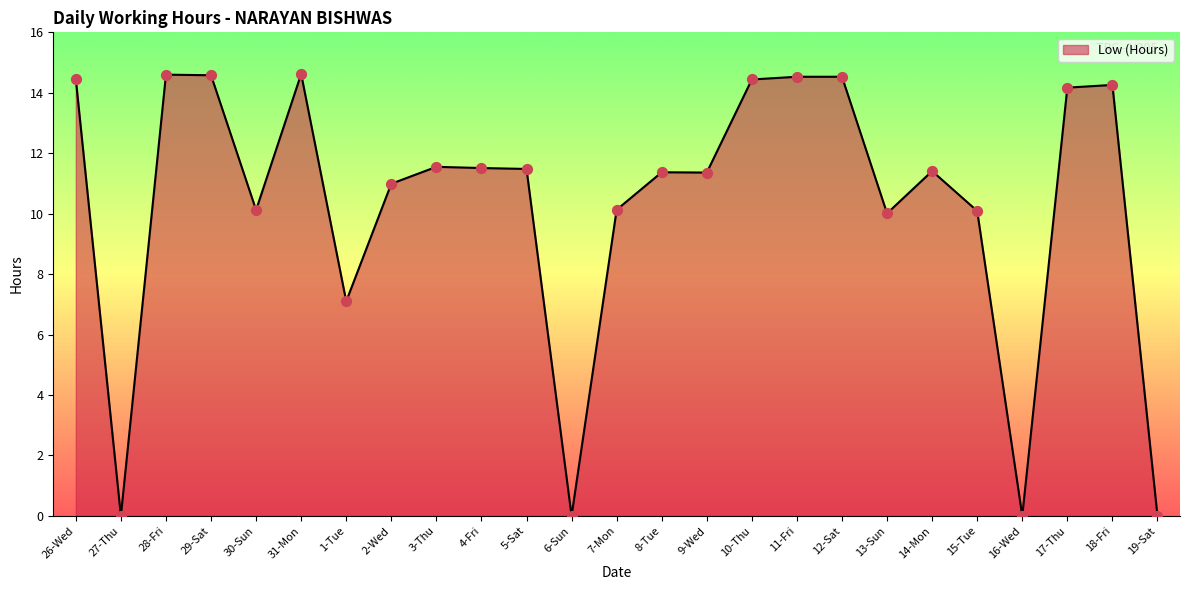

Which has a higher value, 6-Sun or 7-Mon?

7-Mon